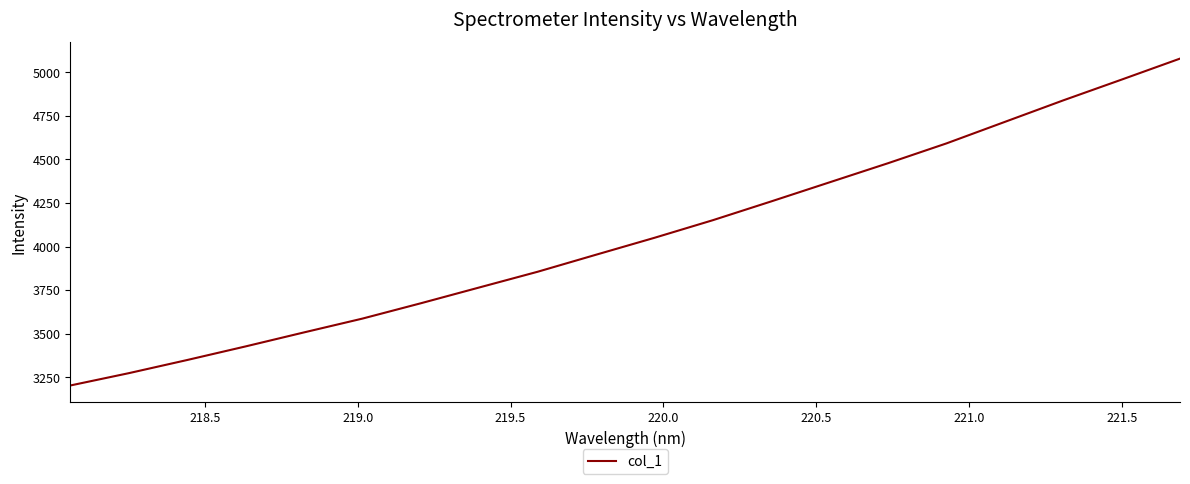

What is the minimum value shown in the chart?

3202.0